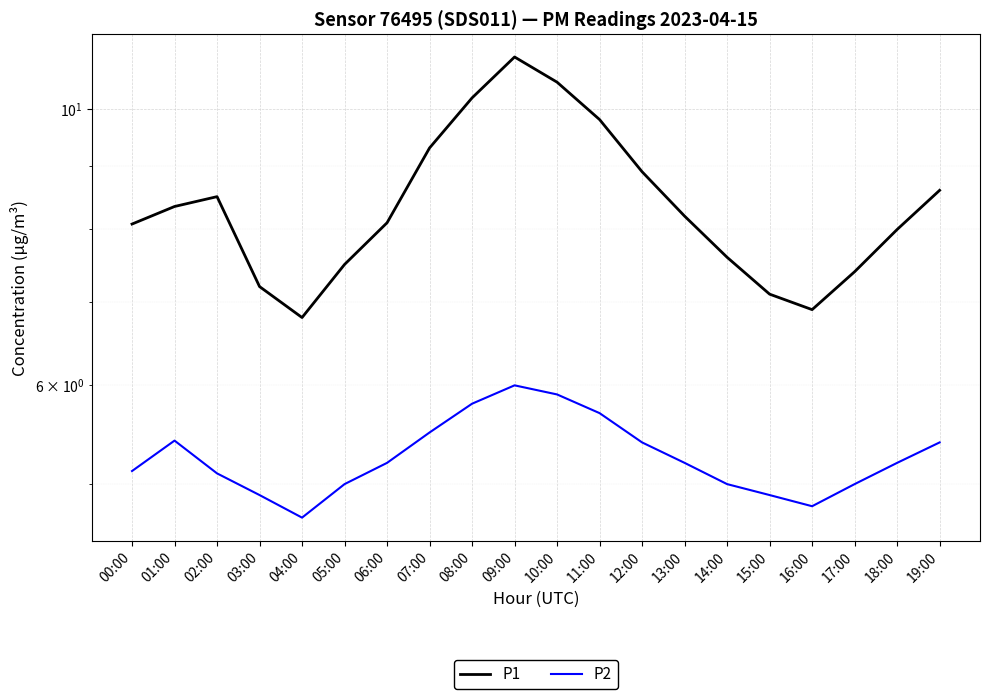

True or false: P2 and P1 cross at least once.

False